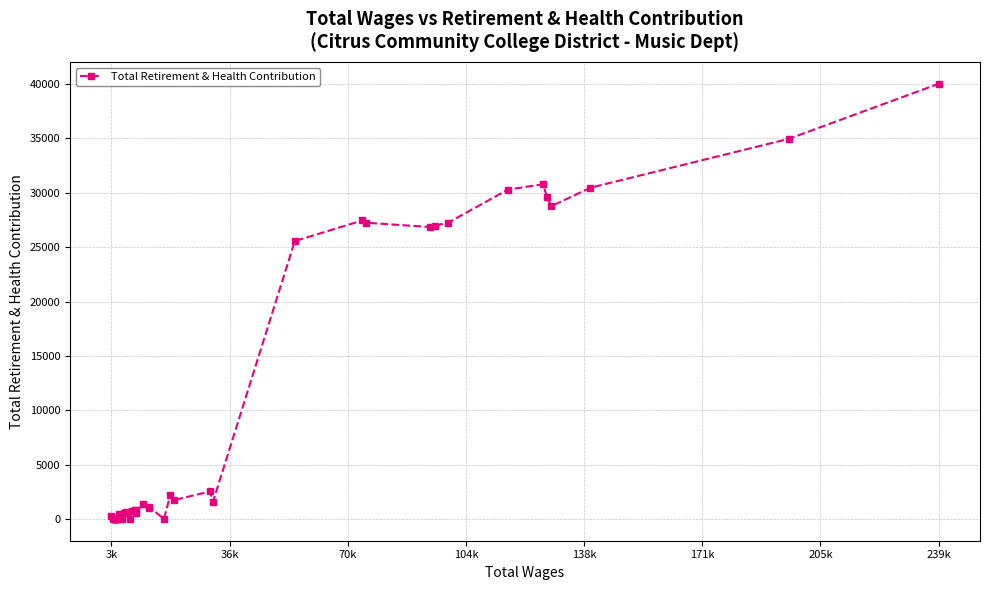

True or false: the data has more than 2 interior local peaks.

True